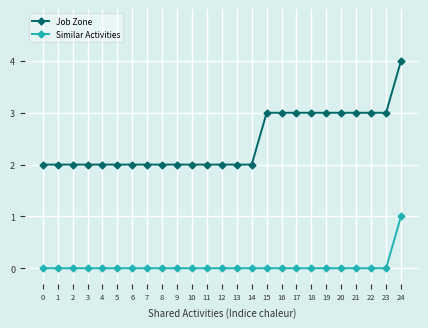

How many distinct data groups are displayed?

2